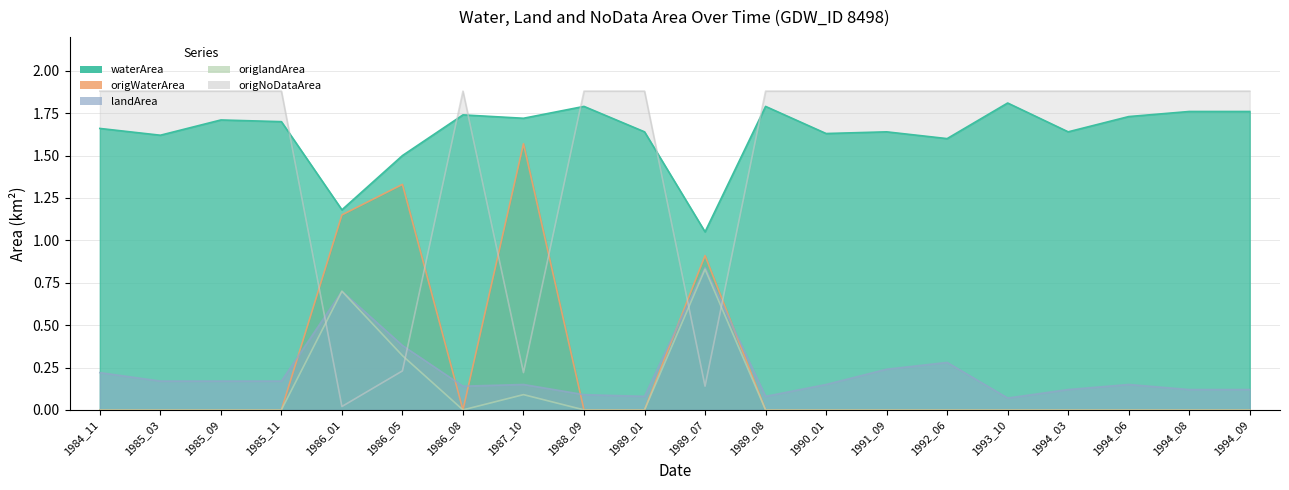

At 1994_08, list the series in order from smallest to largest.

origWaterArea, origlandArea, landArea, waterArea, origNoDataArea